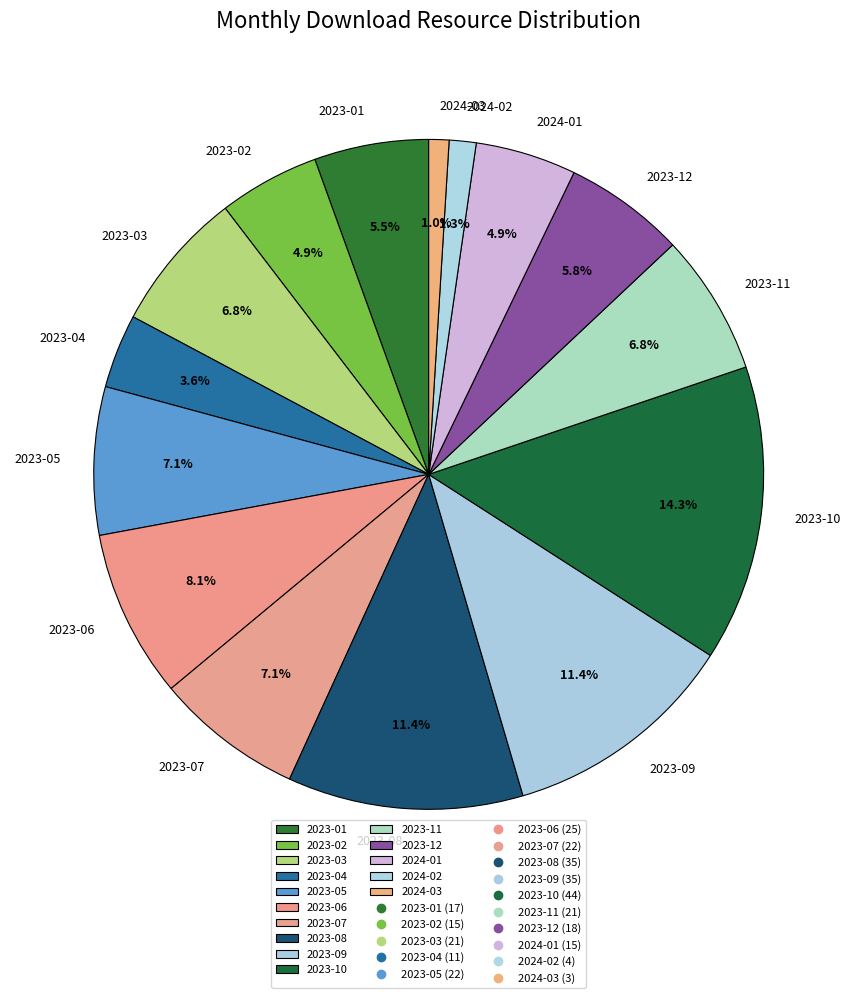

How much of the chart is everything except 2023-11?

93.2%